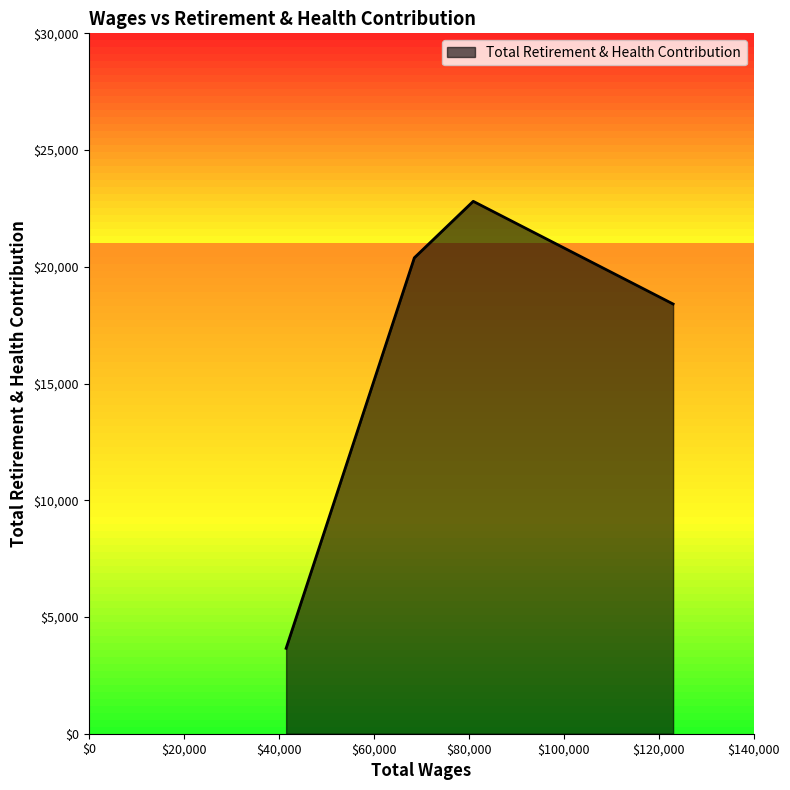

What is the greatest value displayed?

22805